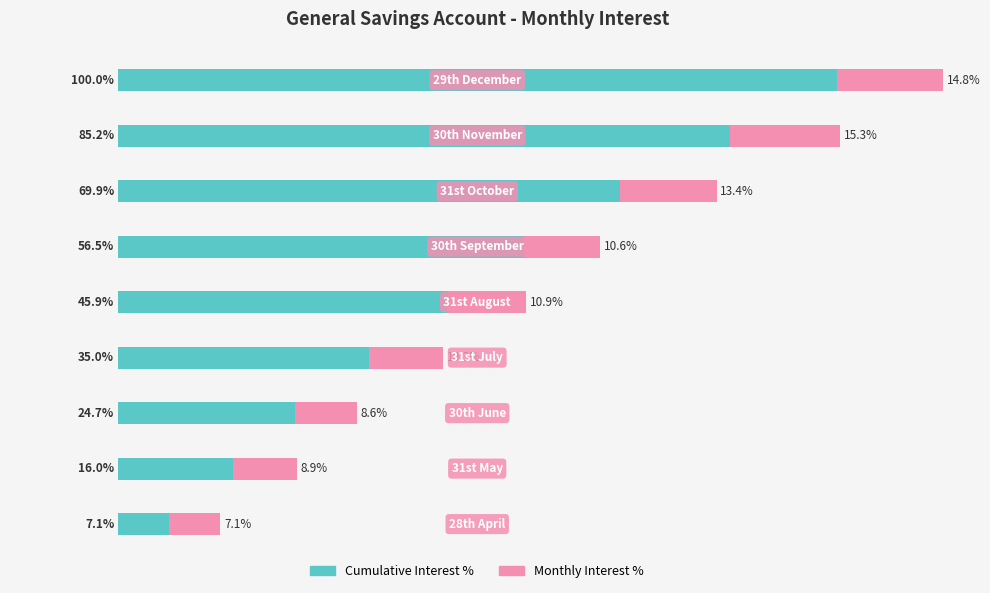

What are all the series names shown in the legend?

Cumulative Interest %, Monthly Interest %